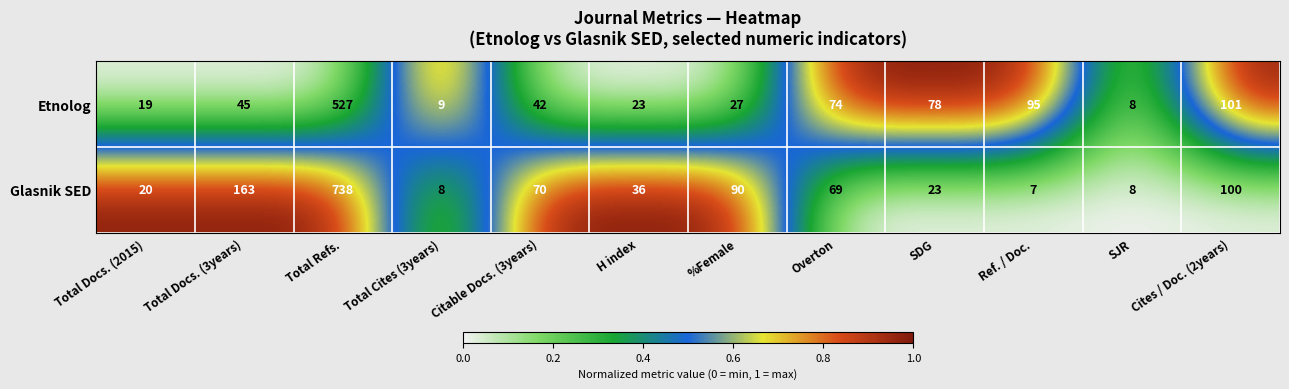

Reading left to right, what are all the values shown in this chart?

Etnolog: Total Docs. (2015)=19	Total Docs. (3years)=45	Total Refs.=527	Total Cites (3years)=9	Citable Docs. (3years)=42	H index=23	%Female=27	Overton=74	SDG=78	Ref. / Doc.=95	SJR=8	Cites / Doc. (2years)=101
Glasnik SED: Total Docs. (2015)=20	Total Docs. (3years)=163	Total Refs.=738	Total Cites (3years)=8	Citable Docs. (3years)=70	H index=36	%Female=90	Overton=69	SDG=23	Ref. / Doc.=7	SJR=8	Cites / Doc. (2years)=100